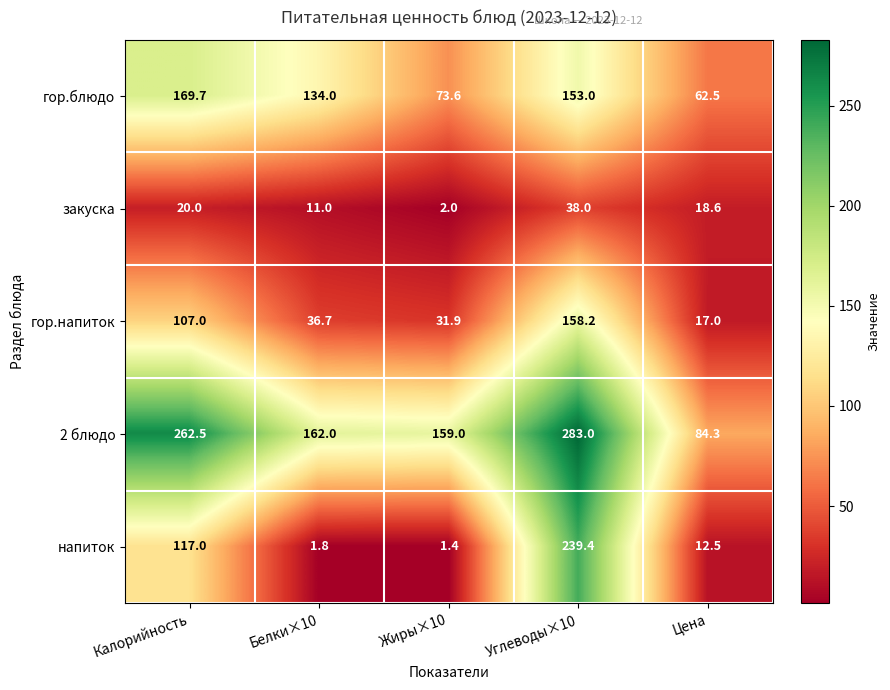

Which category has the lowest value across all series?

Жиры×10